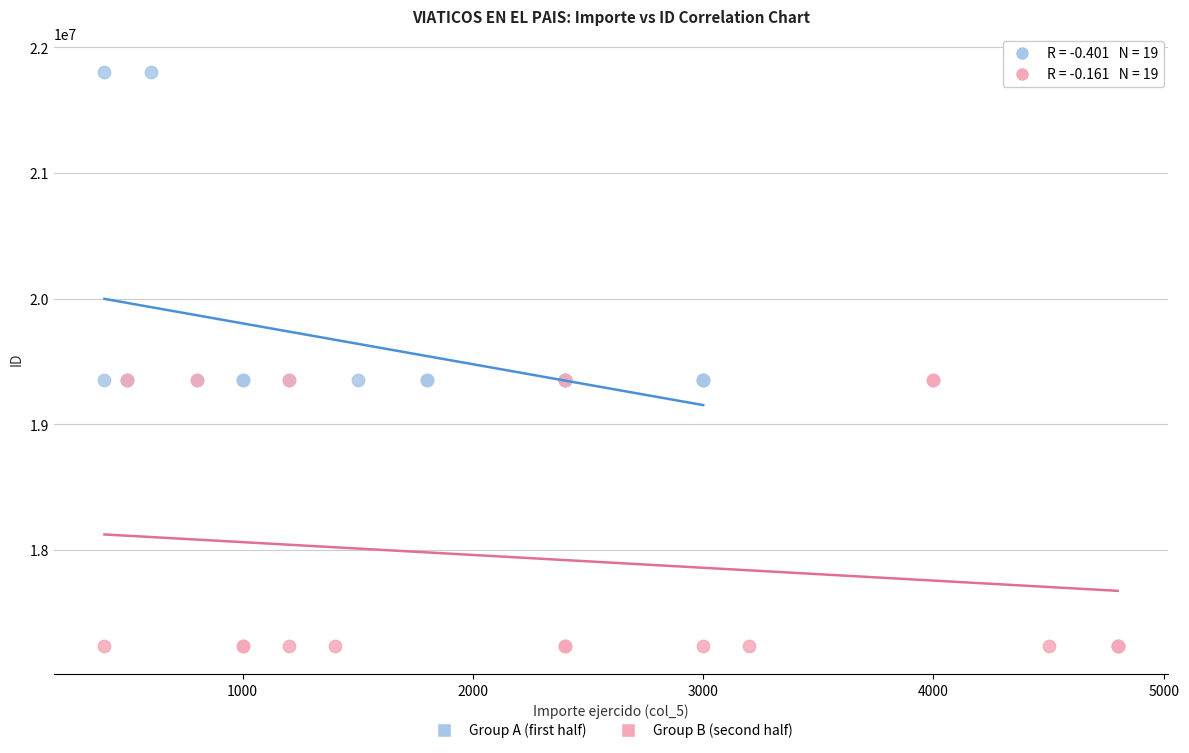

Which series reaches the maximum Y coordinate?

Group A (first half)